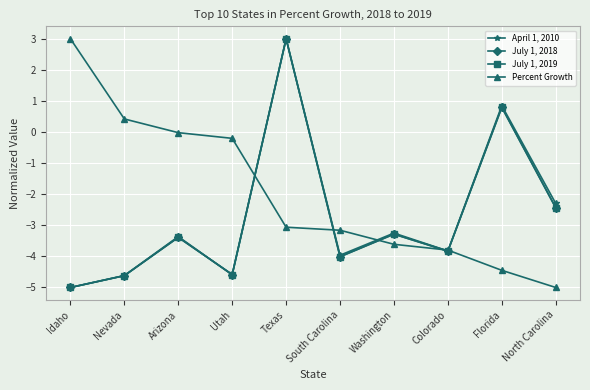

The value of Percent Growth at Colorado is -3.8. True or false?

True